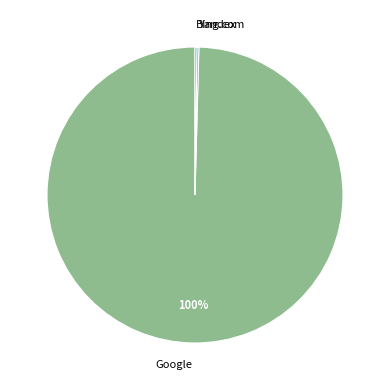

To the nearest percent, what is the average slice percentage?

33%